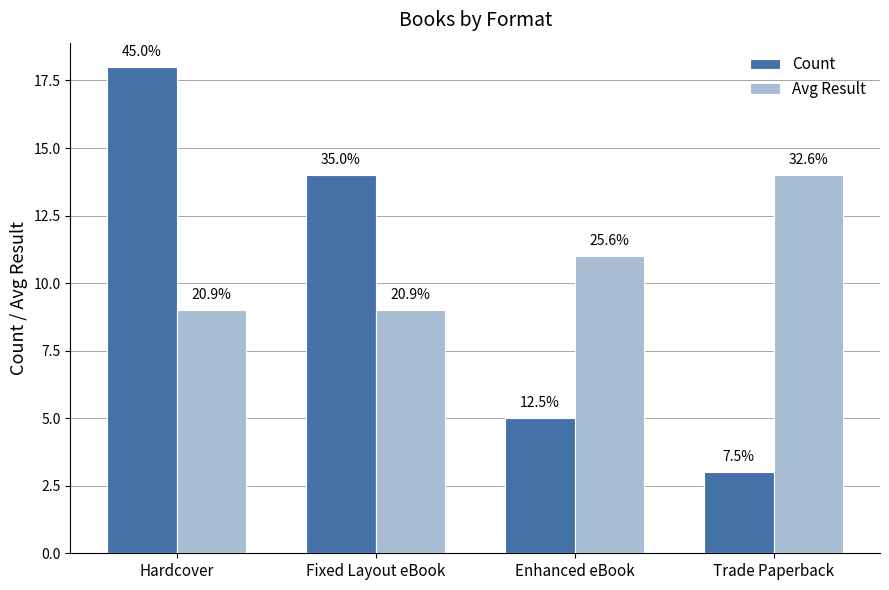

What are all the series names shown in the legend?

Count, Avg Result